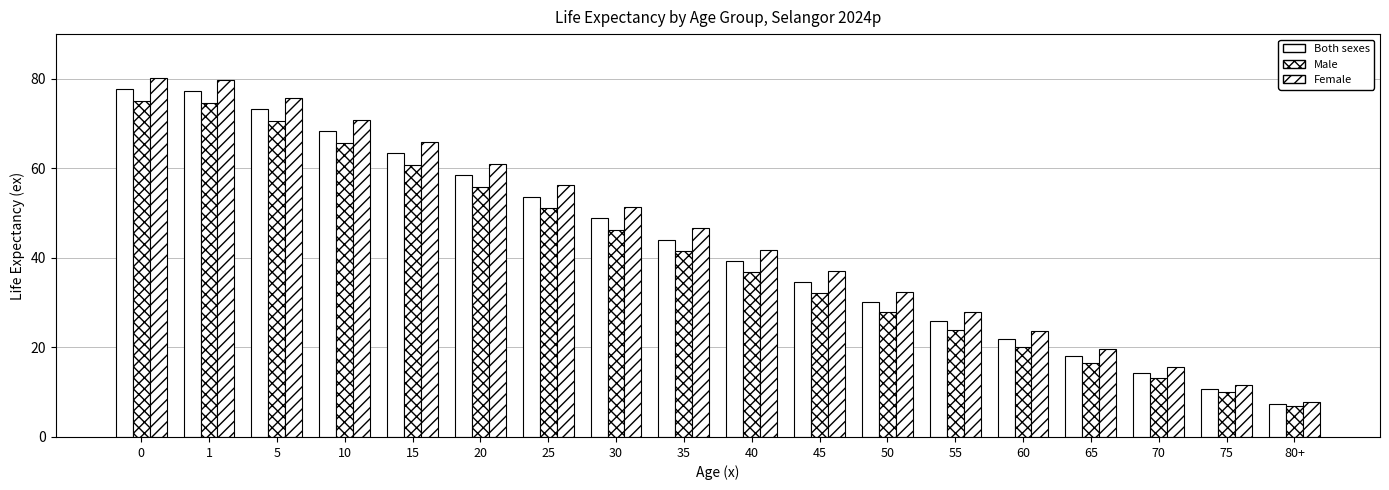

True or false: Female has a value of 35.7 at 60.

False